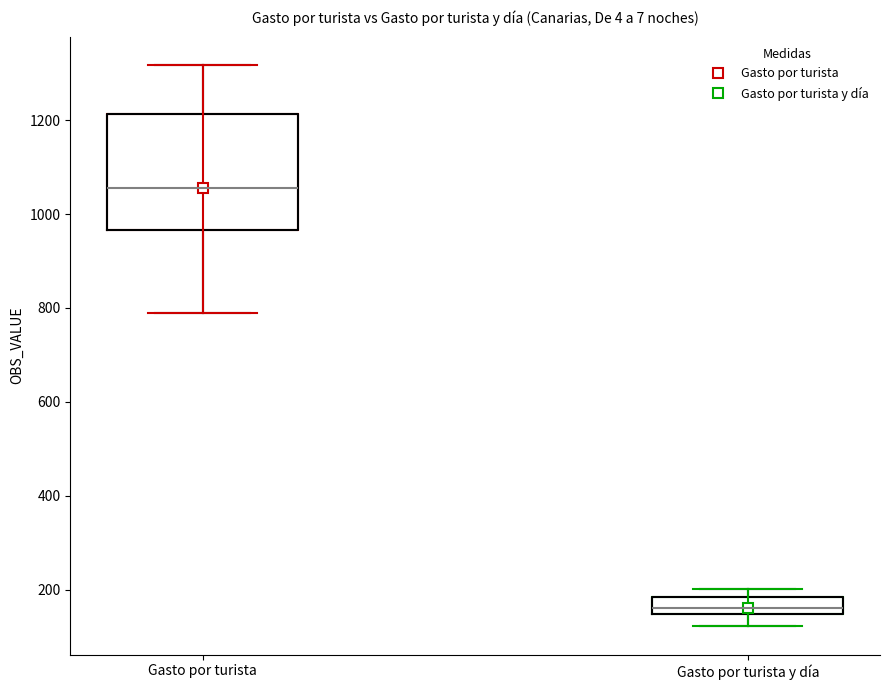

Reading left to right, transcribe this box plot: for each box, give where its median line is, the range the box spans, and where its two whiskers end, as read against the y-axis. The values are not printed on the chart, so give them approximately, as read against the axis.

Gasto por turista: median 1060, box 960 to 1220, whiskers 780 to 1320
Gasto por turista y día: median 160, box 140 to 180, whiskers 120 to 200